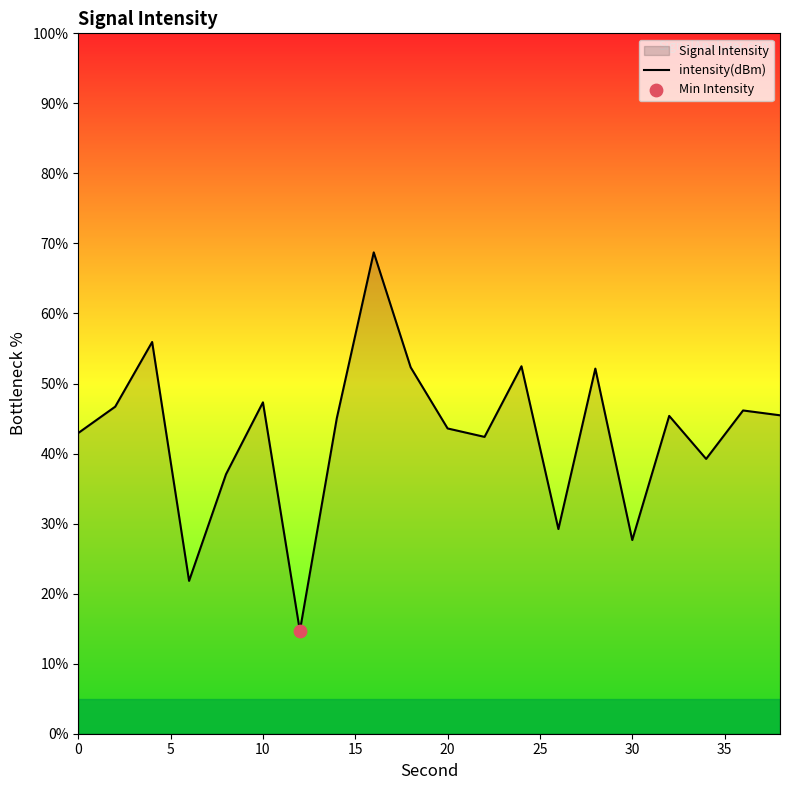

What is the difference between the maximum and minimum values?

54.0